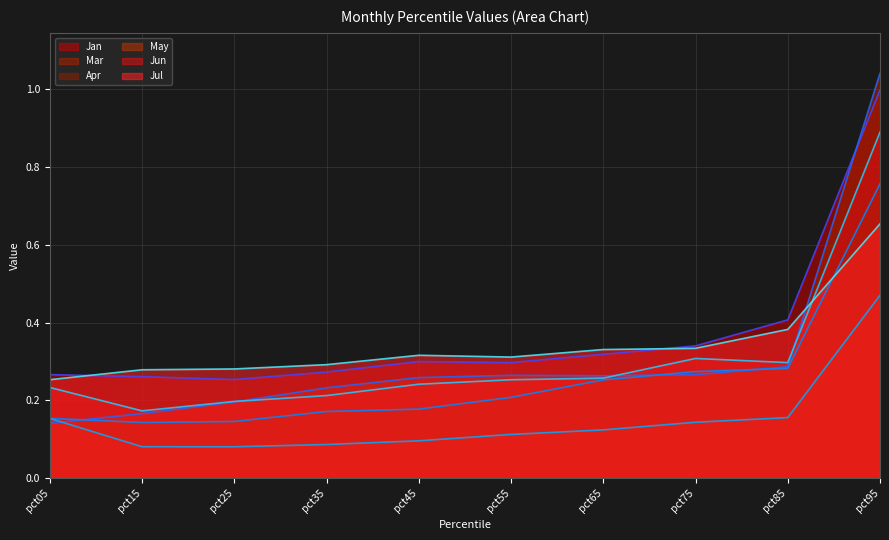

At which category is the sum across all series the highest?

pct95